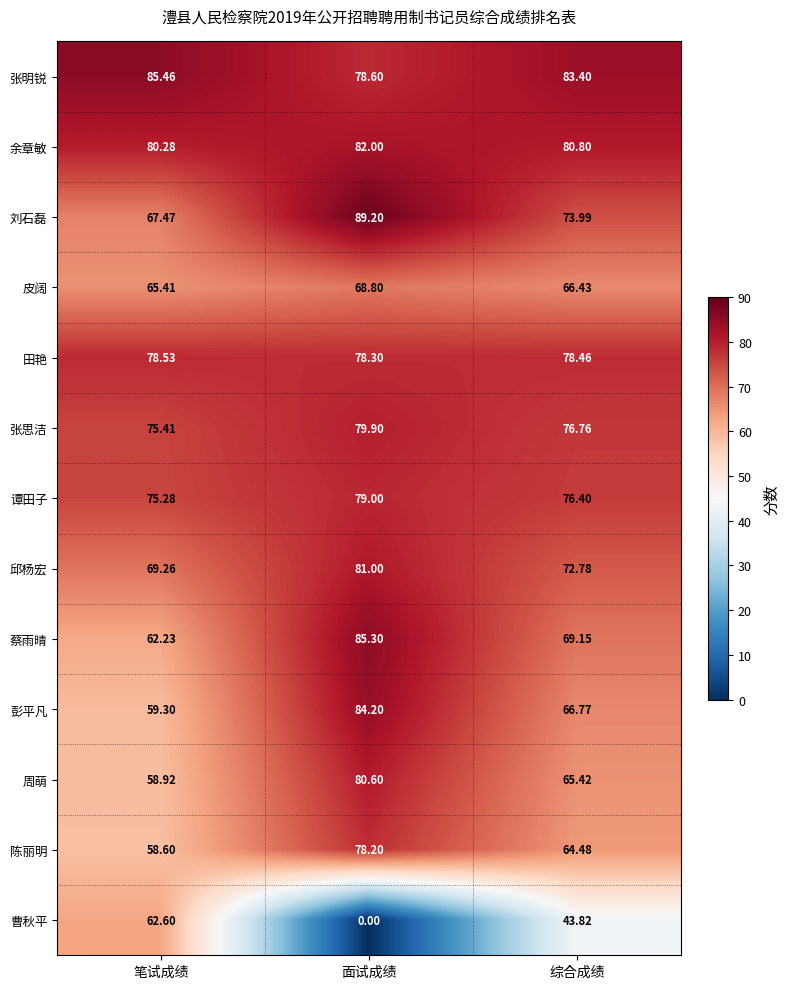

At which label does 皮阔 reach its minimum?

笔试成绩